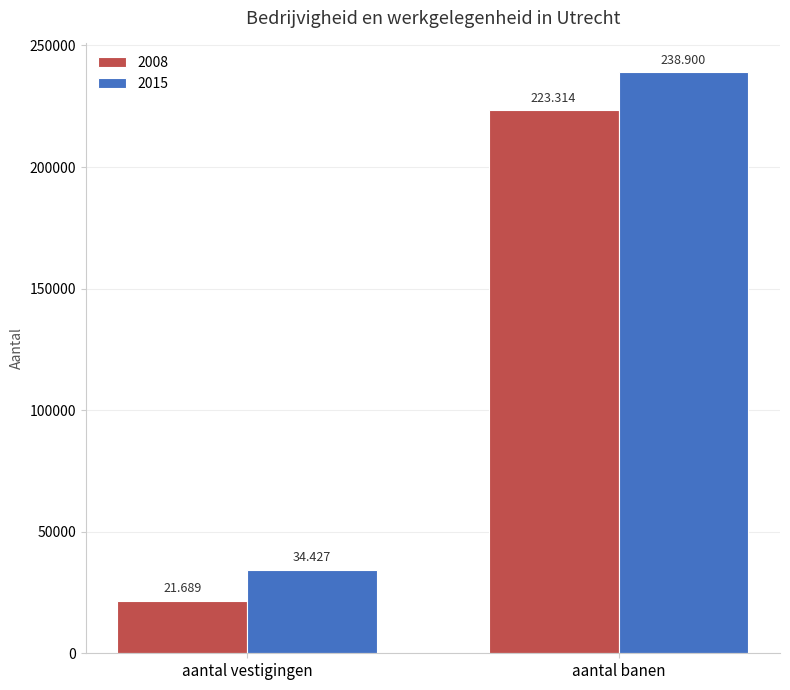

What are all the series names shown in the legend?

2008, 2015